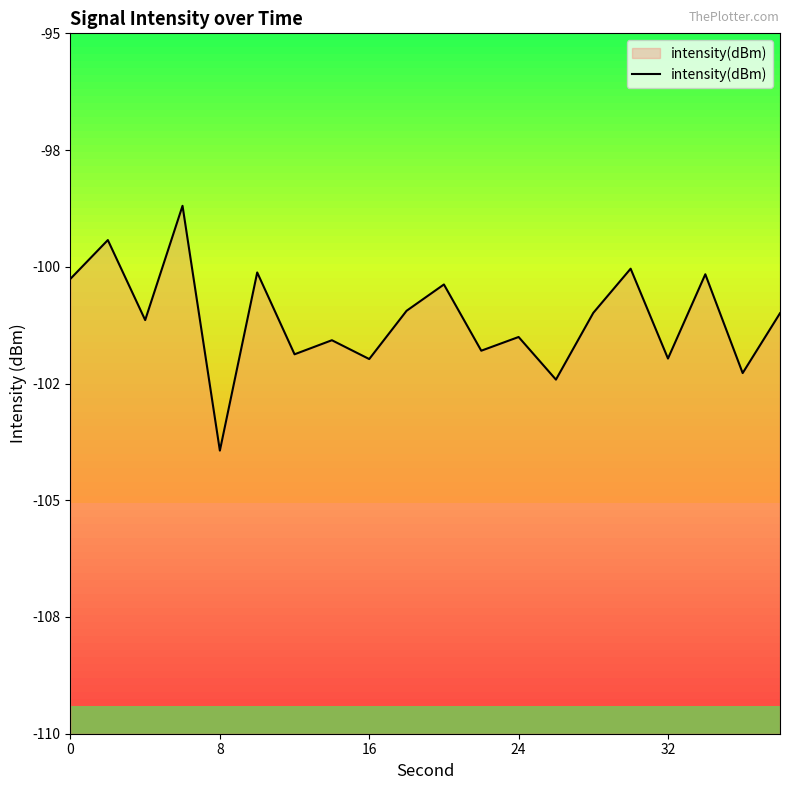

How many lines are shown in the chart?

1